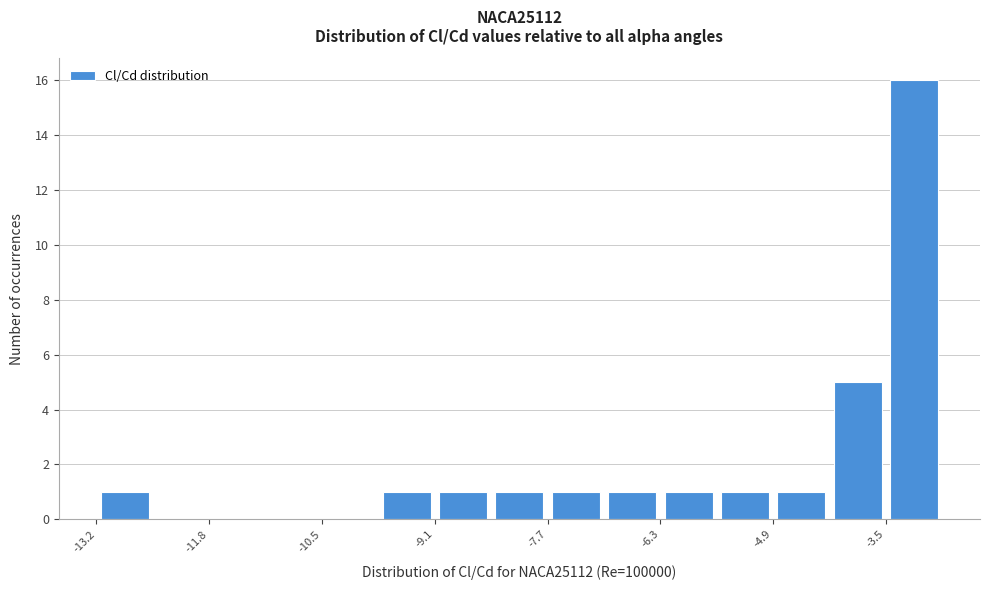

Read against the x-axis, roughly where is the centre of the tallest bar?

-3.2